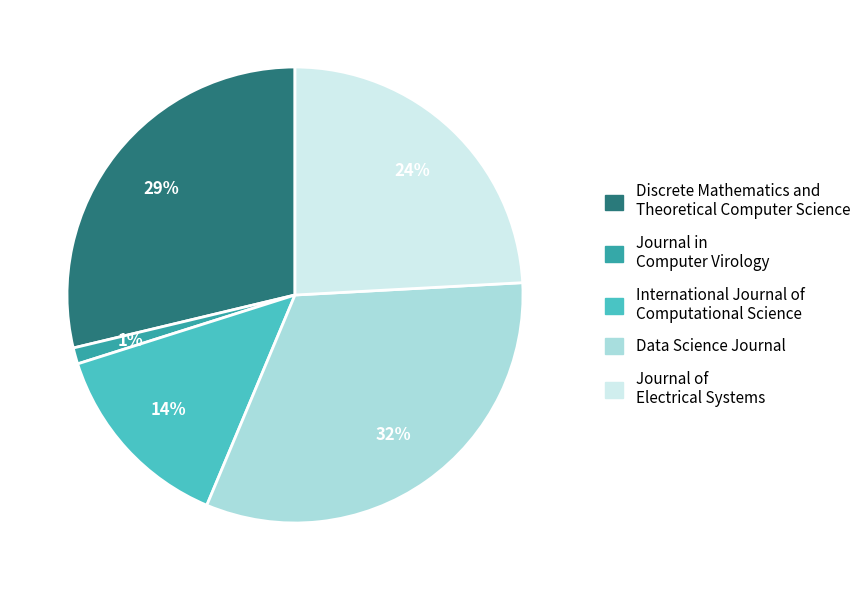

How many slices are in this pie chart?

5